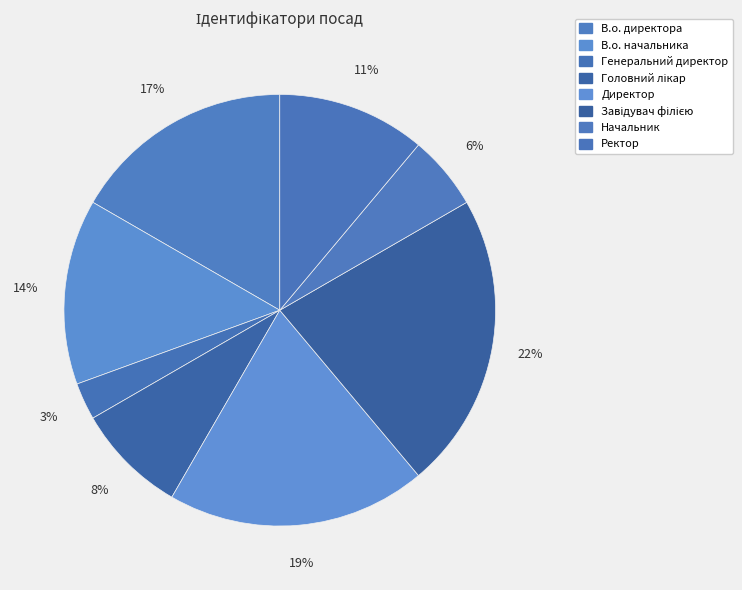

Do Завідувач філією and В.о. директора together represent more than half of the pie?

No